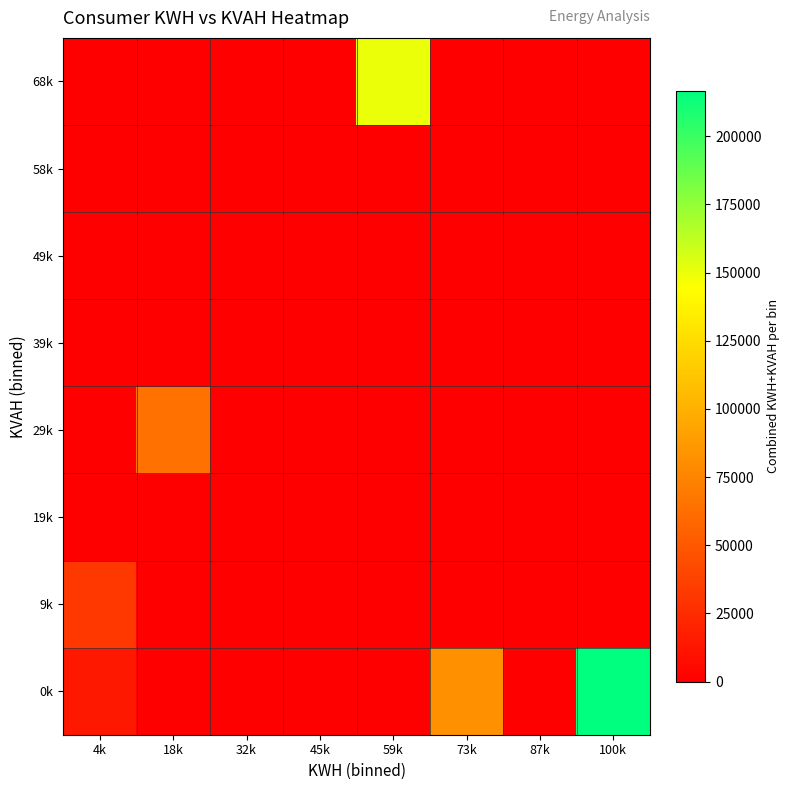

Reading left to right, what are all the values shown in this chart?

0k: 4k=14287	18k=0	32k=0	45k=0	59k=0	73k=82575	87k=0	100k=216594
9k: 4k=32553	18k=0	32k=0	45k=0	59k=0	73k=0	87k=0	100k=0
19k: 4k=0	18k=0	32k=0	45k=0	59k=0	73k=0	87k=0	100k=0
29k: 4k=0	18k=64463	32k=0	45k=0	59k=0	73k=0	87k=0	100k=0
39k: 4k=0	18k=0	32k=0	45k=0	59k=0	73k=0	87k=0	100k=0
49k: 4k=0	18k=0	32k=0	45k=0	59k=0	73k=0	87k=0	100k=0
58k: 4k=0	18k=0	32k=0	45k=0	59k=0	73k=0	87k=0	100k=0
68k: 4k=0	18k=0	32k=0	45k=0	59k=150086	73k=0	87k=0	100k=0